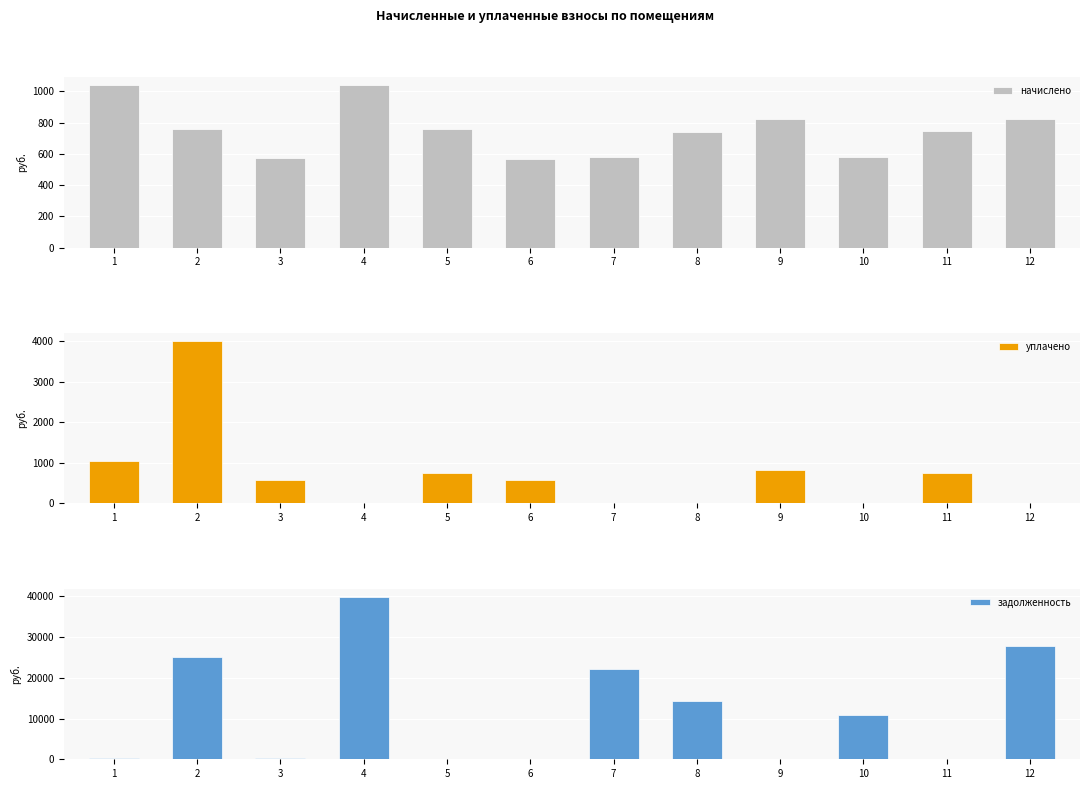

What is the difference between the maximum and minimum values in the уплачено series?

4000.0